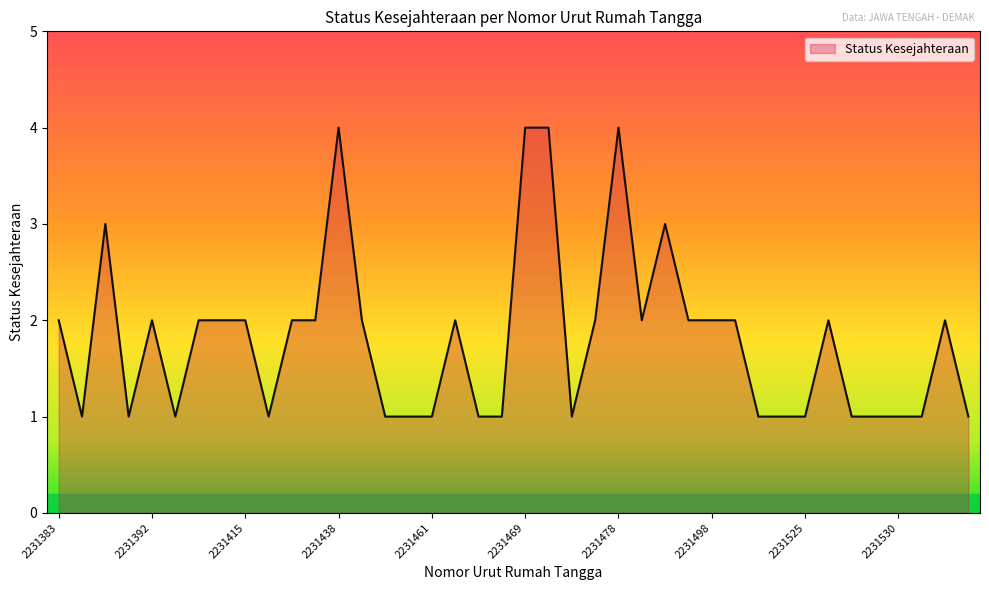

Does the chart have visible grid lines?

No